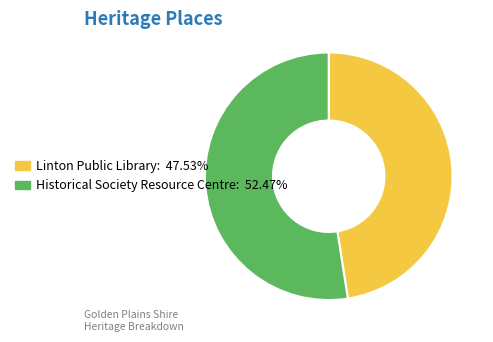

Rank the categories by value from lowest to highest.

Linton Public Library, Historical Society Resource Centre